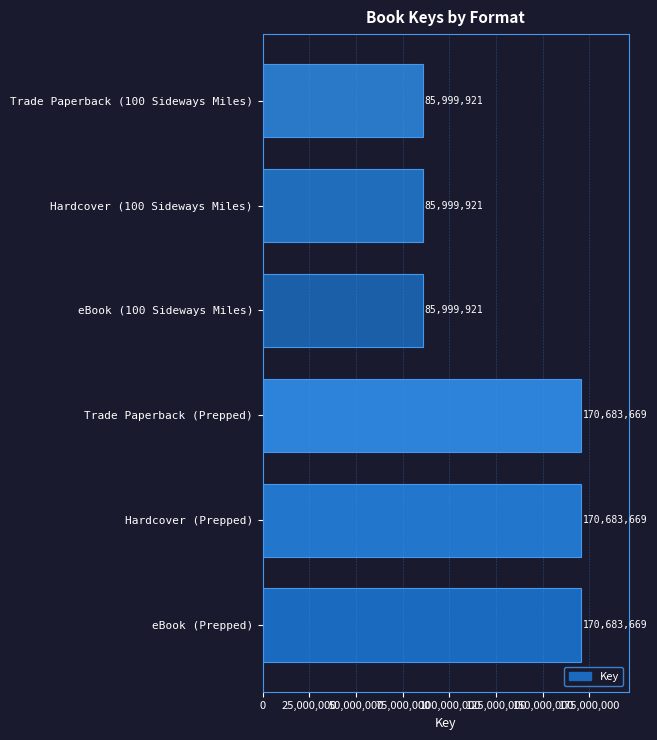

What is the ratio of the value at Hardcover (100 Sideways Miles) to the value at eBook (Prepped)?

0.5